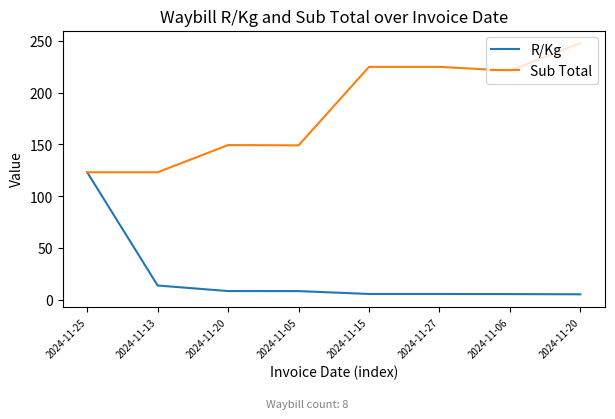

Does the chart display data point markers on the line(s)?

No